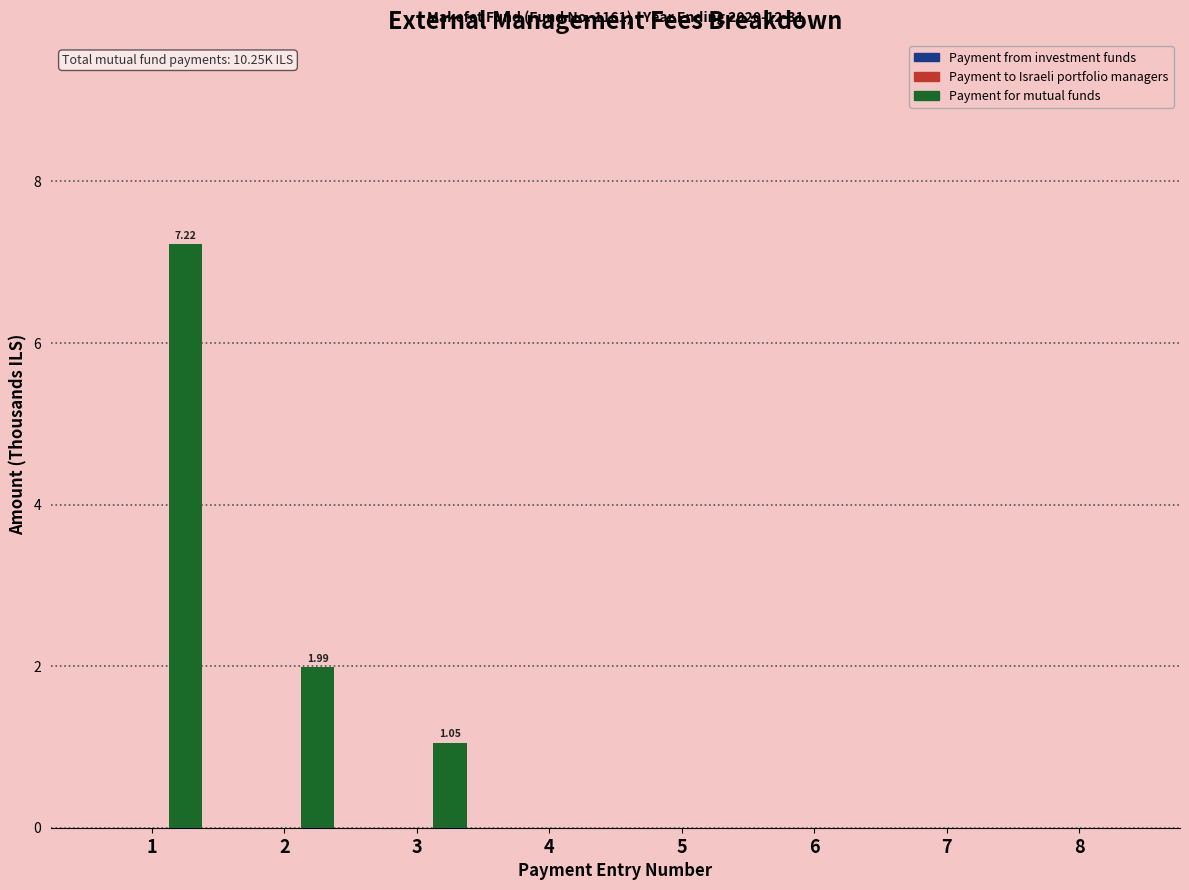

What is the change in value from 3 to 5?

-1.0